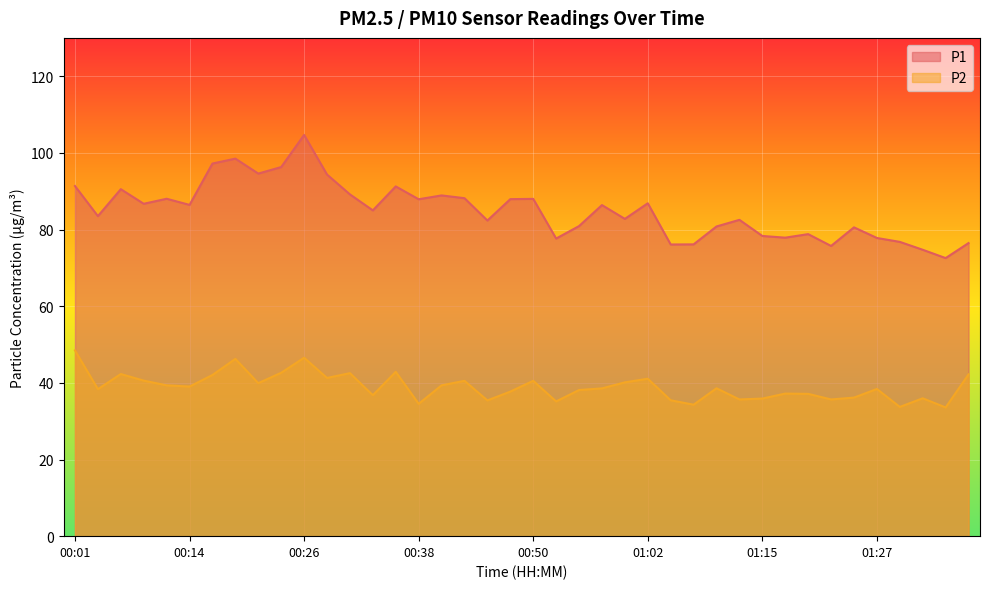

What is the minimum value shown in the chart?

33.6